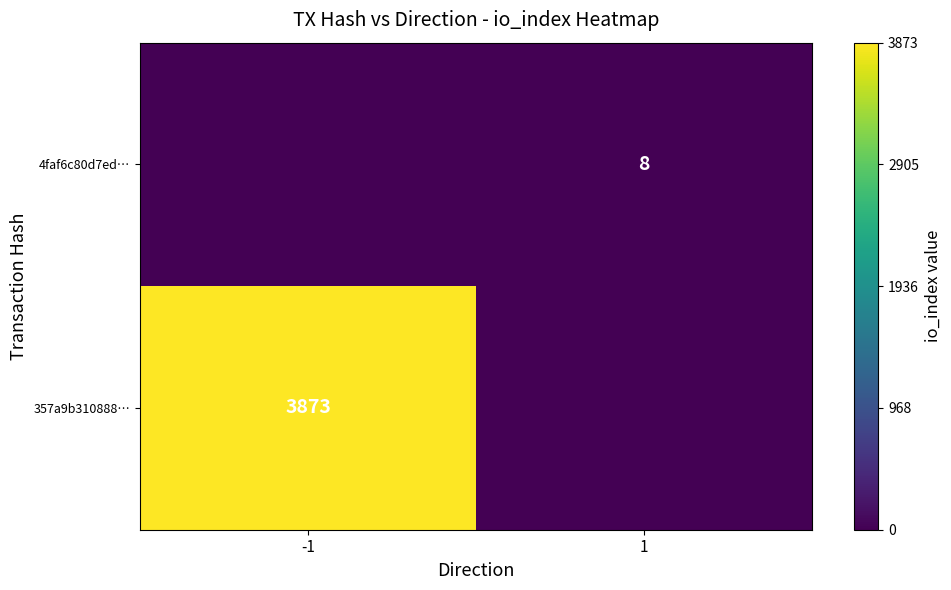

The 357a9b310888… series shows 935 at -1. True or false?

False